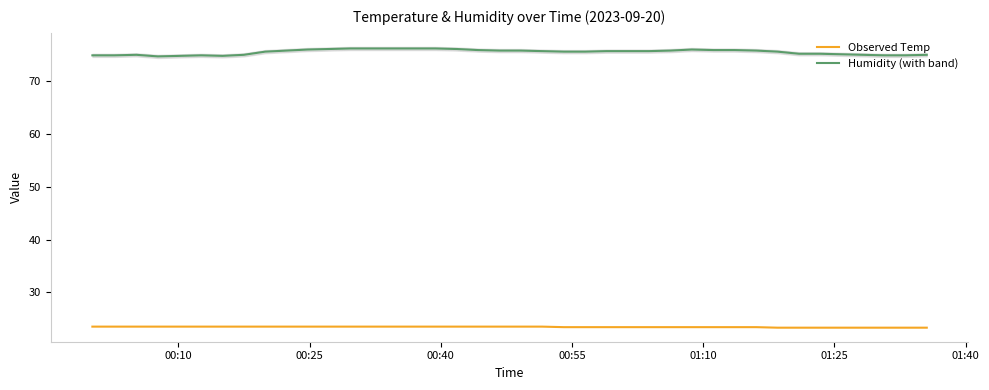

What is the highest value of the Observed Temp series?

23.5